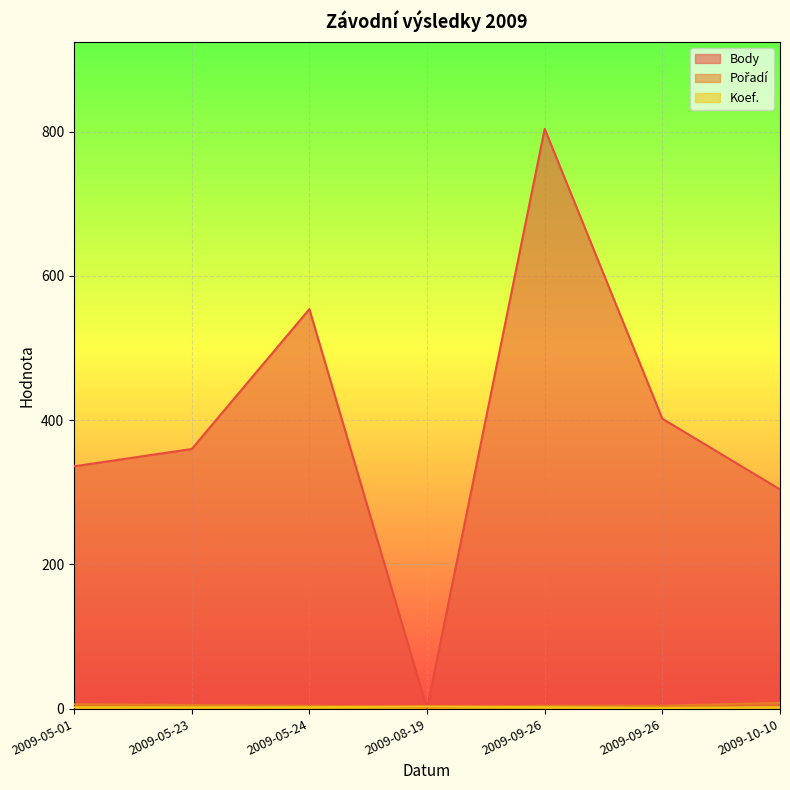

List the labels in order of Koef. value, largest first.

2009-08-19, 2009-05-01, 2009-05-23, 2009-05-24, 2009-09-26, 2009-10-10, 2009-09-26